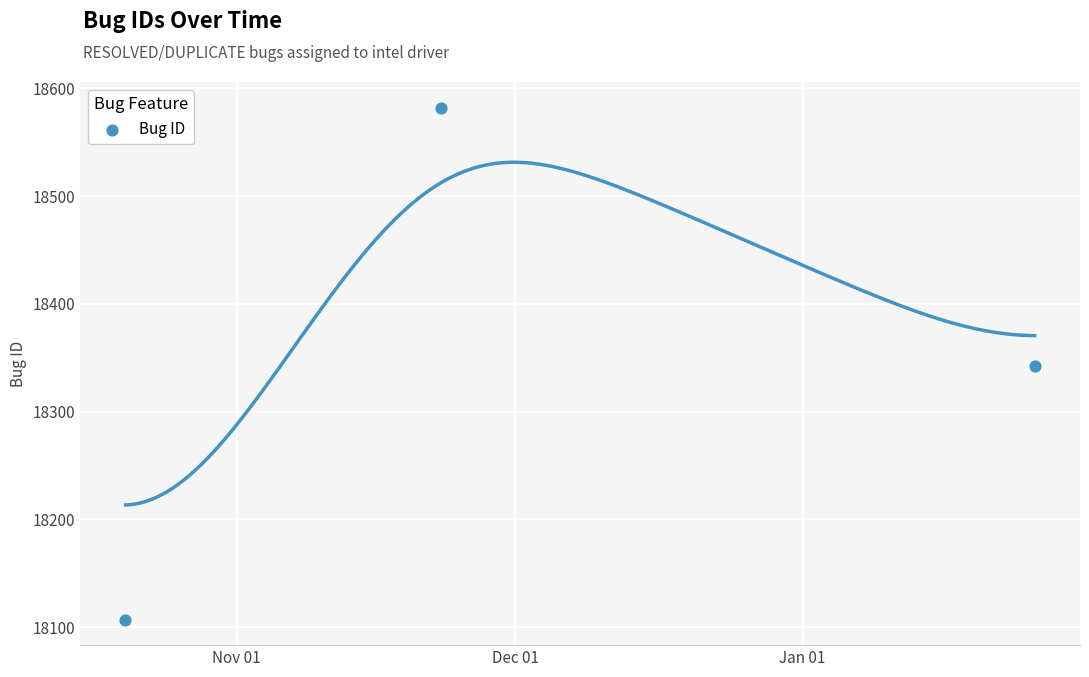

What is the range of X values (max minus min)?

98